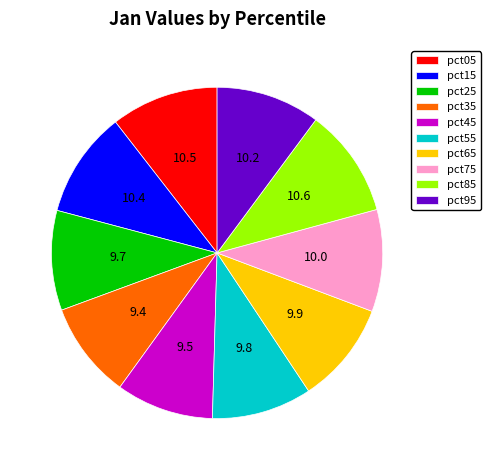

Is there any slice that represents more than half of the pie?

No